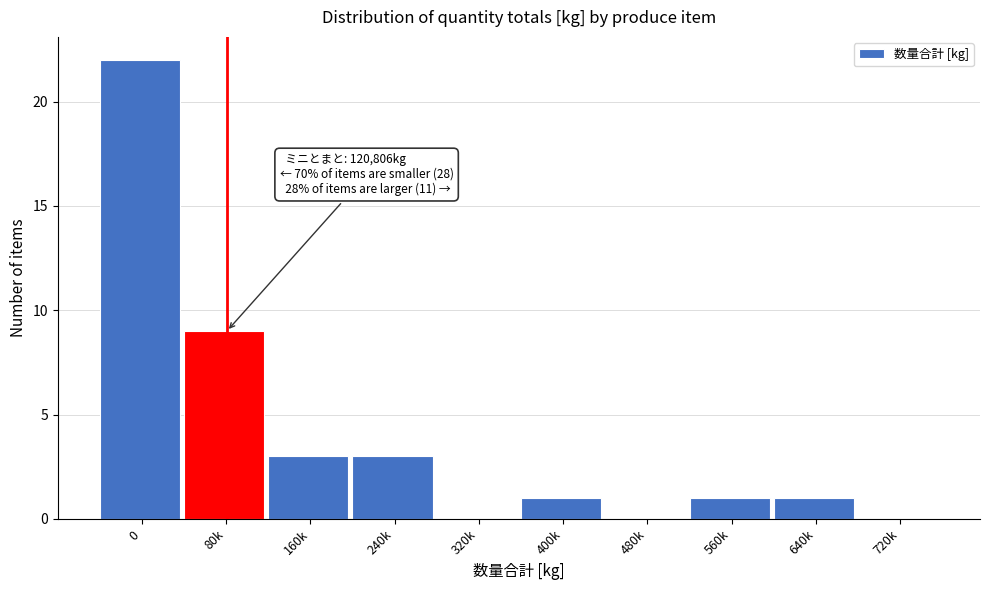

Reading left to right, what are all the values shown in this chart?

0=22	80k=9	160k=3	240k=3	320k=0	400k=1	480k=0	560k=1	640k=1	720k=0